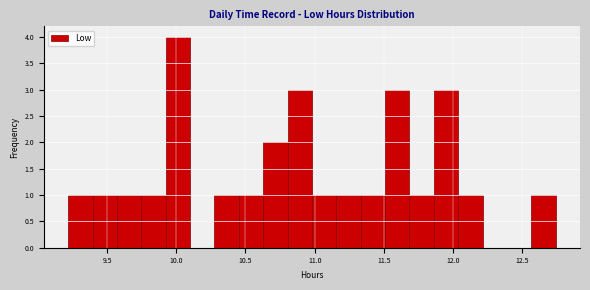

Read against the x-axis, roughly where is the centre of the tallest bar?

10.00